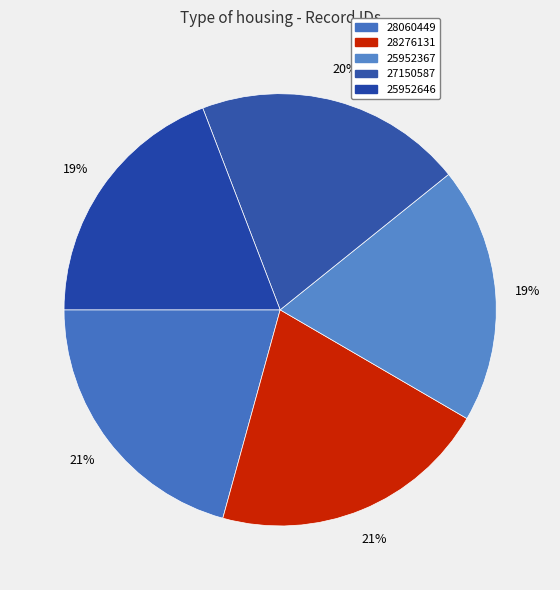

Which slice is the largest?

28276131